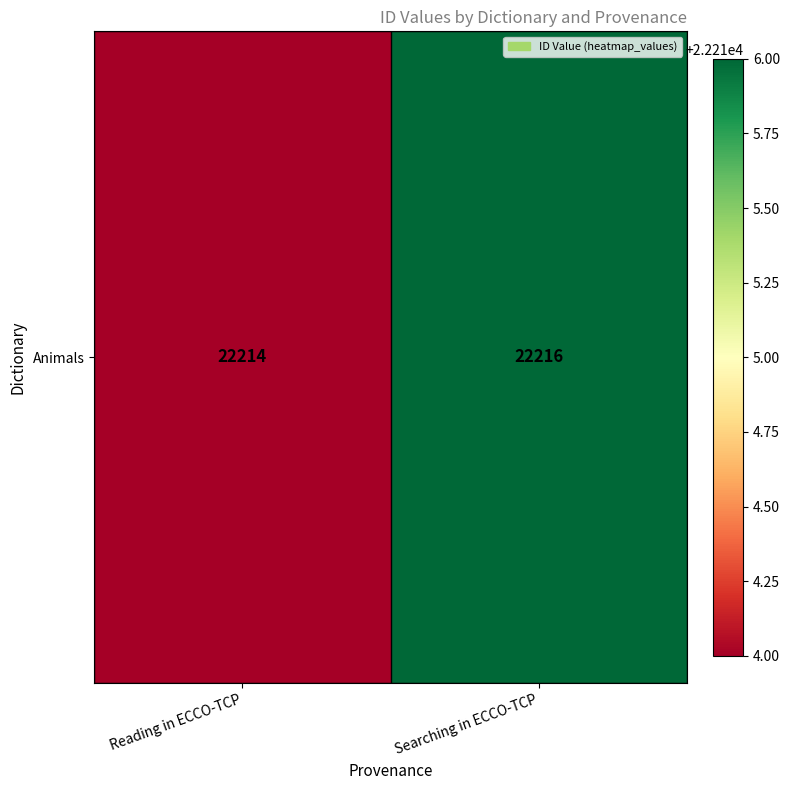

What is the average value?

22215